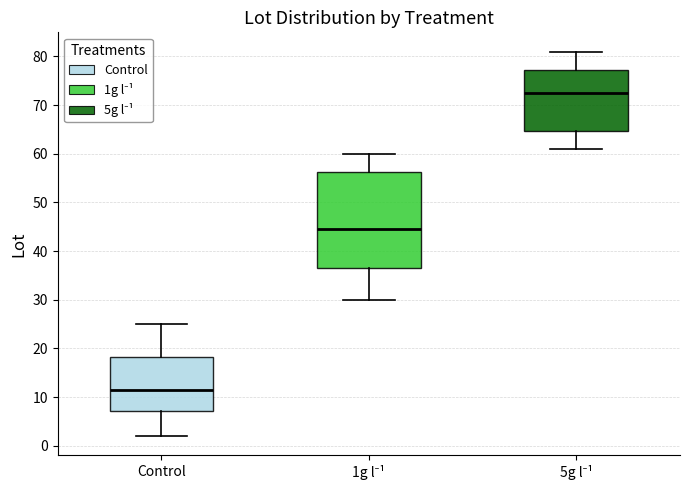

Reading left to right, transcribe this box plot: for each box, give where its median line is, the range the box spans, and where its two whiskers end, as read against the y-axis. The values are not printed on the chart, so give them approximately, as read against the axis.

Control: median 12, box 7 to 18, whiskers 2 to 25
1g l⁻¹: median 45, box 37 to 56, whiskers 30 to 60
5g l⁻¹: median 73, box 65 to 77, whiskers 61 to 81